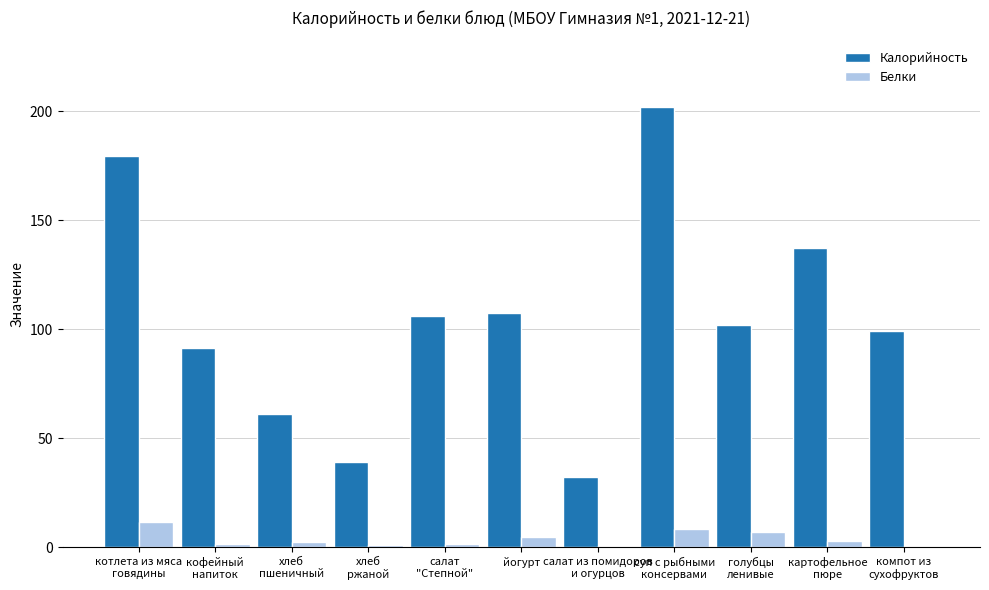

How many distinct data groups are displayed?

2